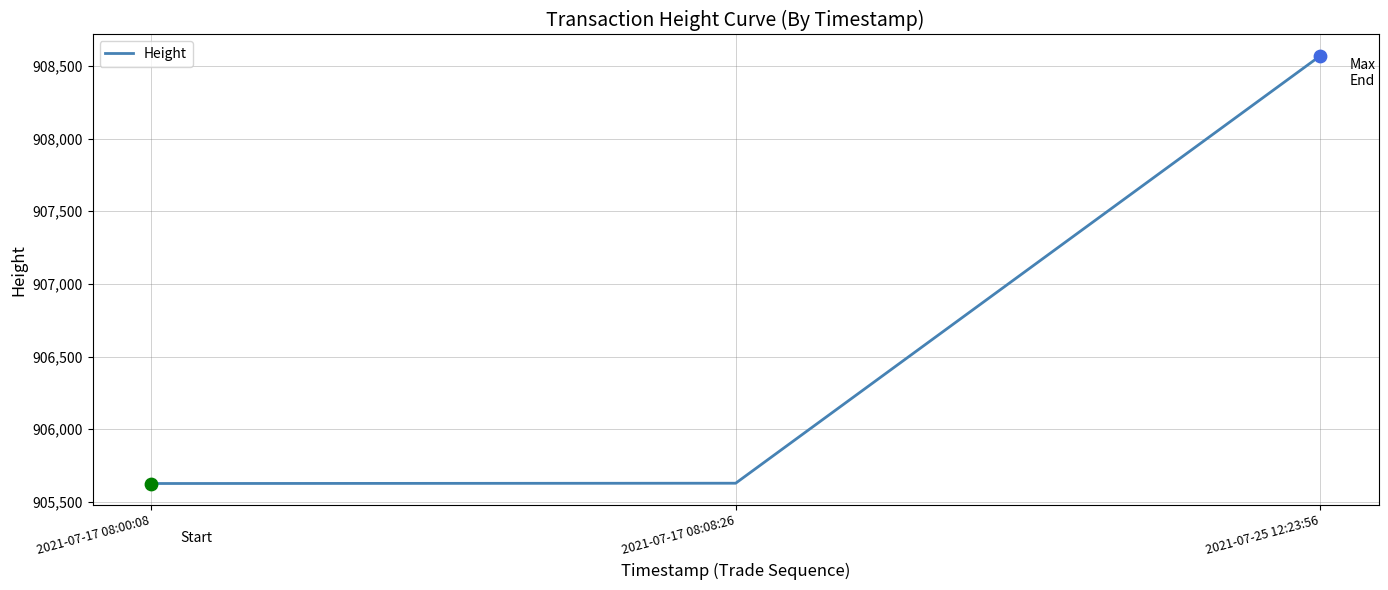

What is the change in value from 2021-07-17 08:00:08 to 2021-07-17 08:08:26?

+2